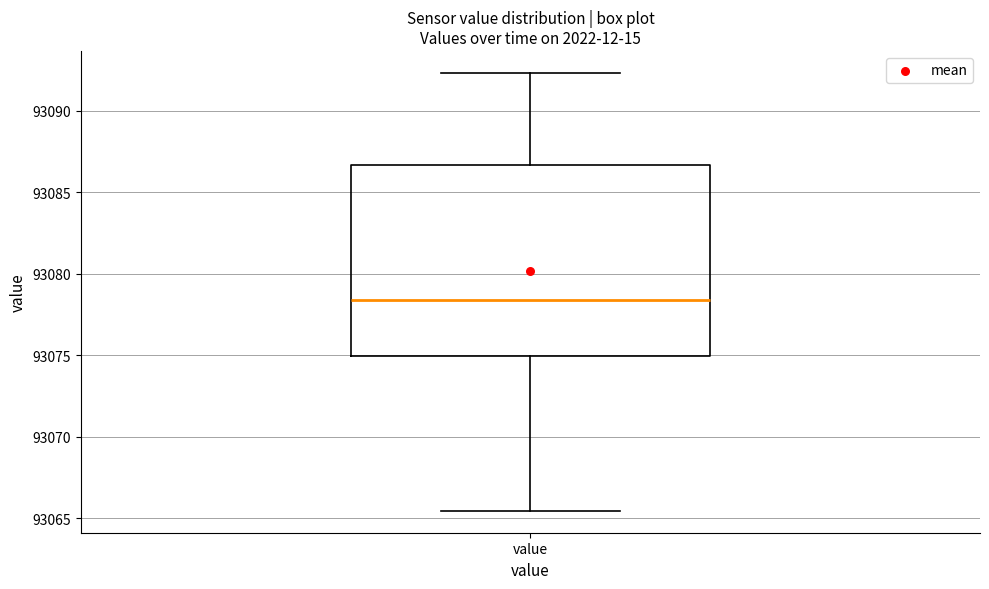

Where is the upper edge of the box for value on the y-axis? The values are not printed on the chart, so give them approximately, as read against the axis.

93086.5